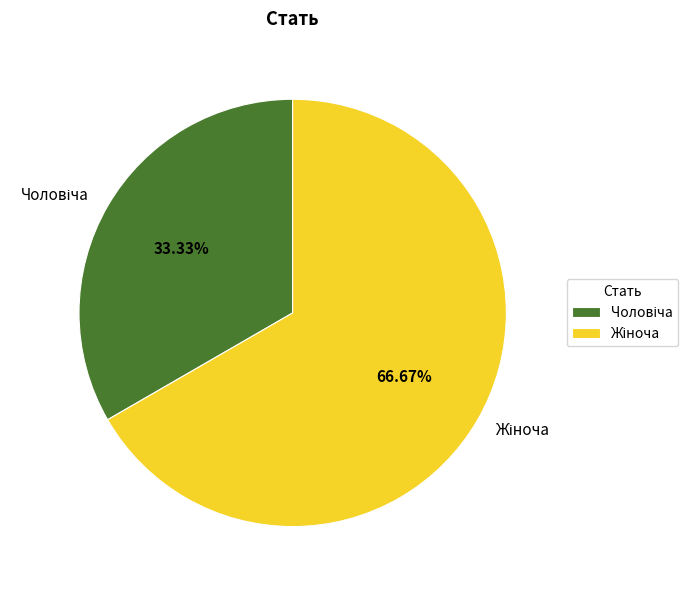

Does any single category account for the majority?

Yes